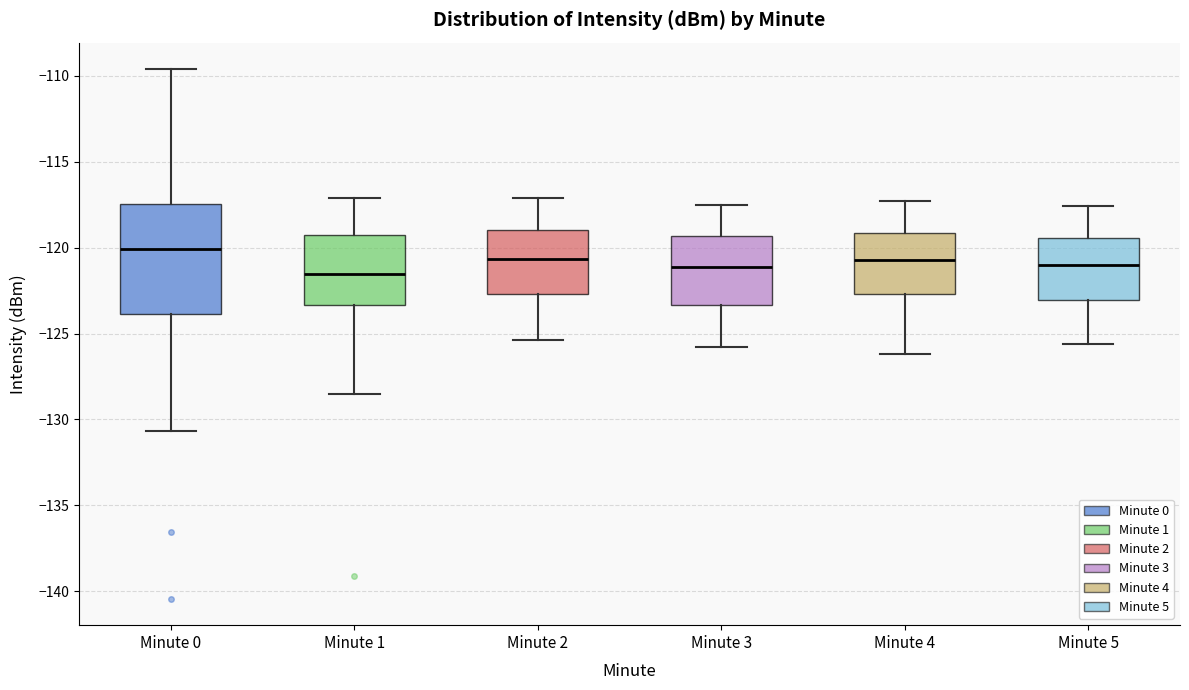

Which box's median line is the highest?

Minute 0